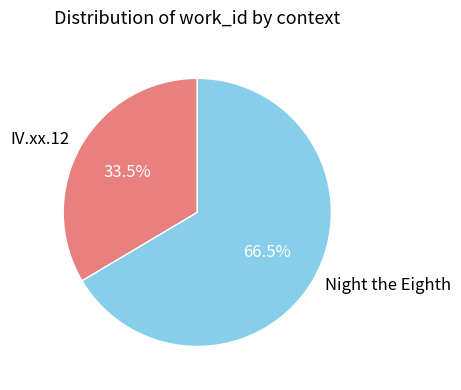

Is it true that IV.xx.12 is 43% of the pie?

False